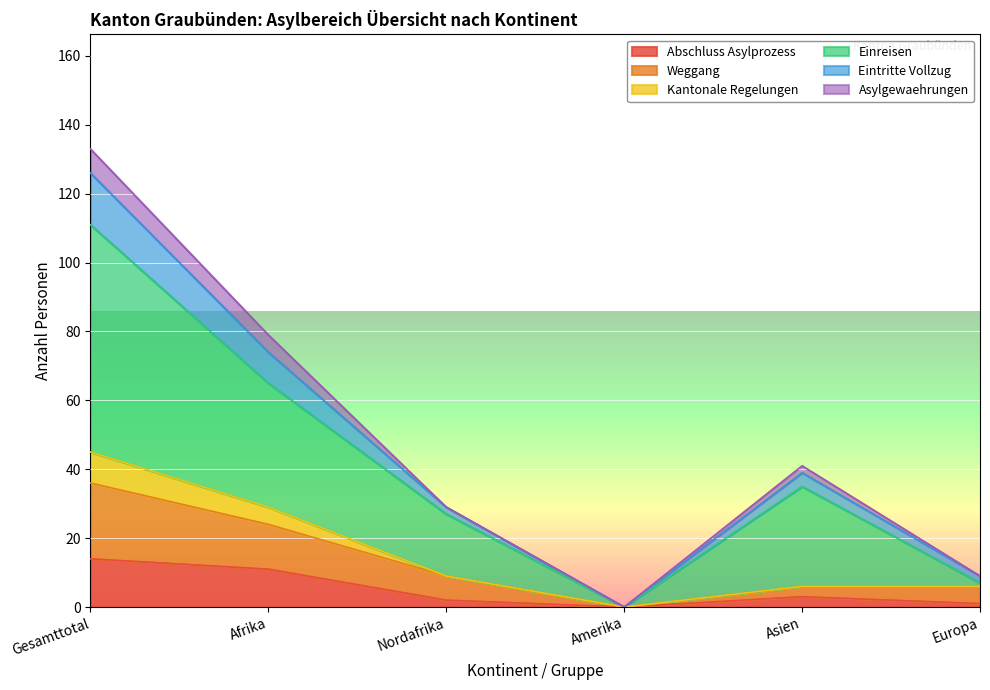

Which category has the highest value across all series?

Gesamttotal